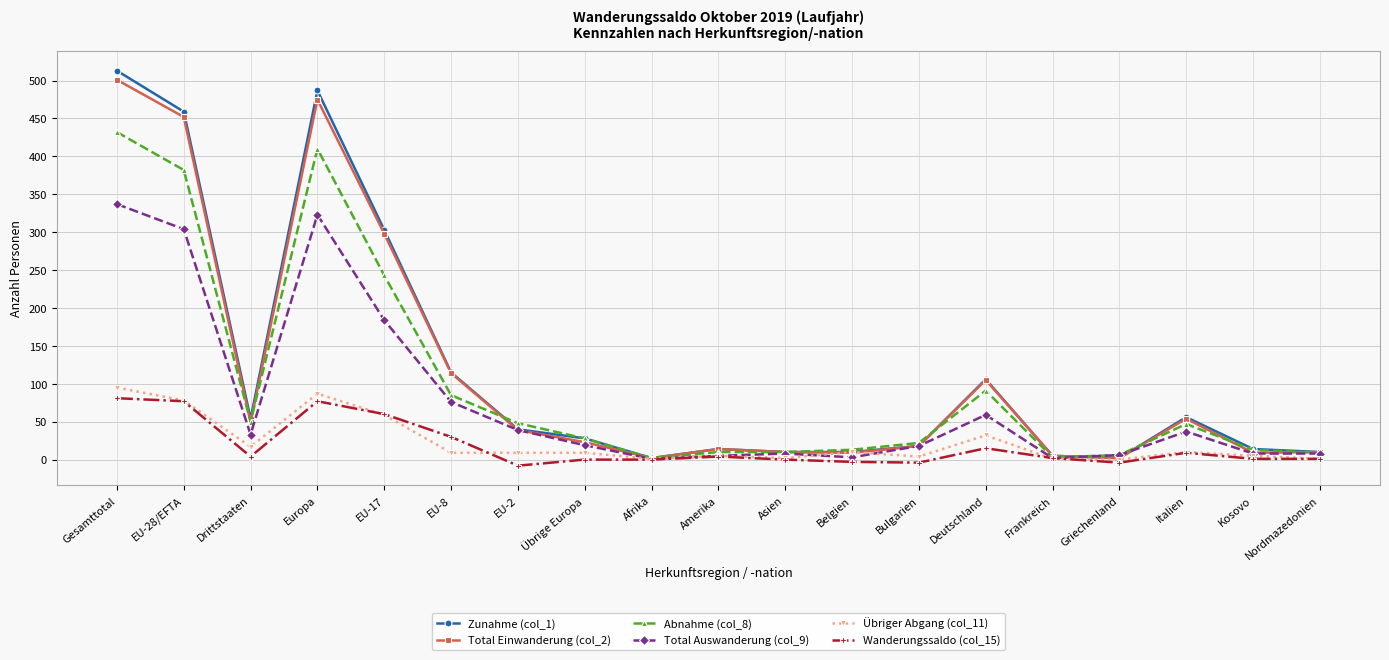

The value of Abnahme (col_8) at Deutschland is 91. True or false?

True